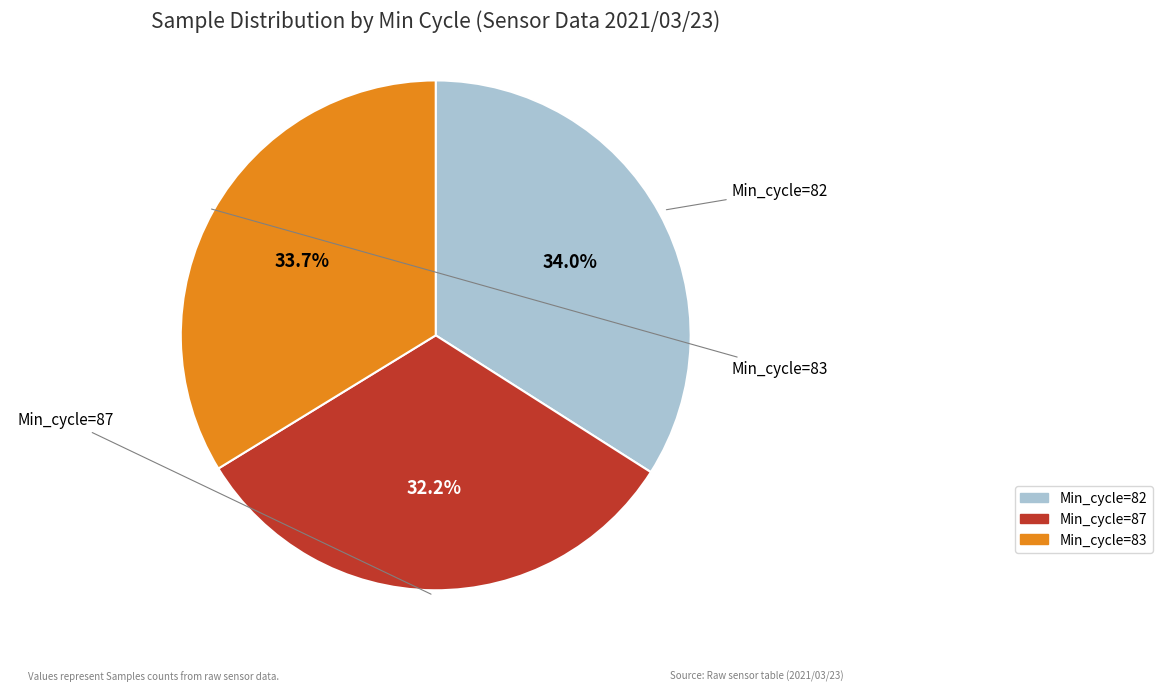

To the nearest percent, what is the average slice percentage?

33%